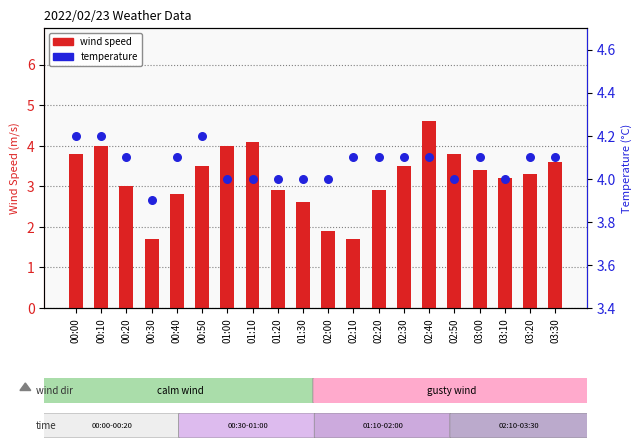

Which series has the largest Y range (max minus min)?

wind speed